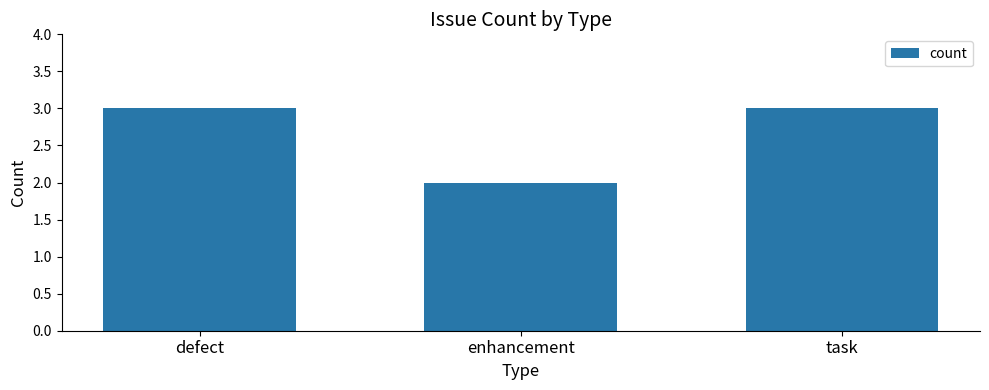

Reading left to right, list all the values displayed in this chart.

3	2	3